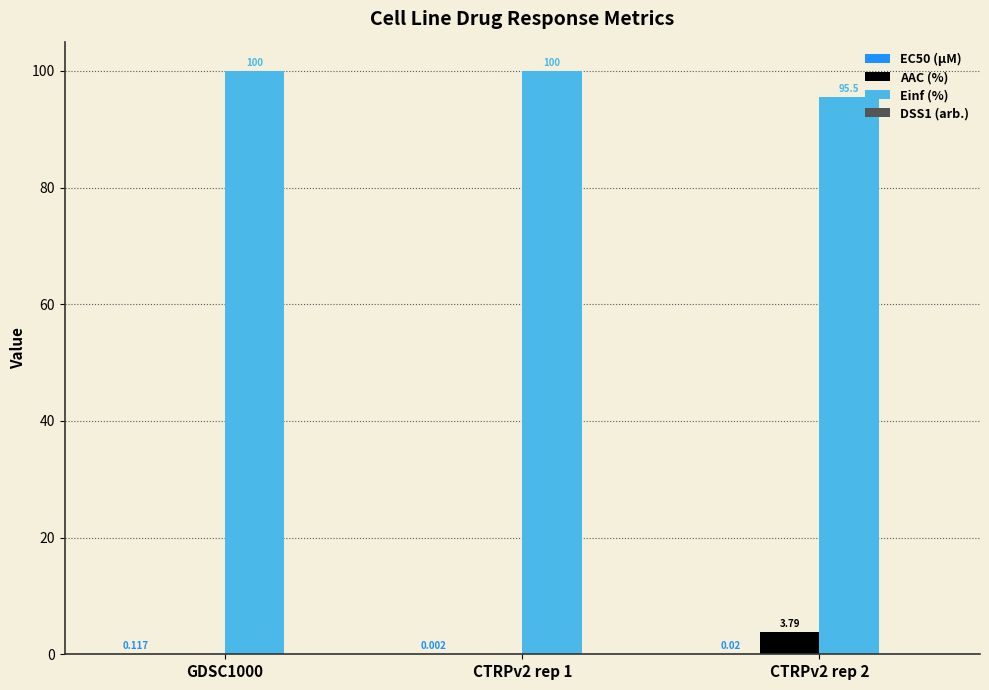

Which series has the largest total across all categories?

Einf (%)